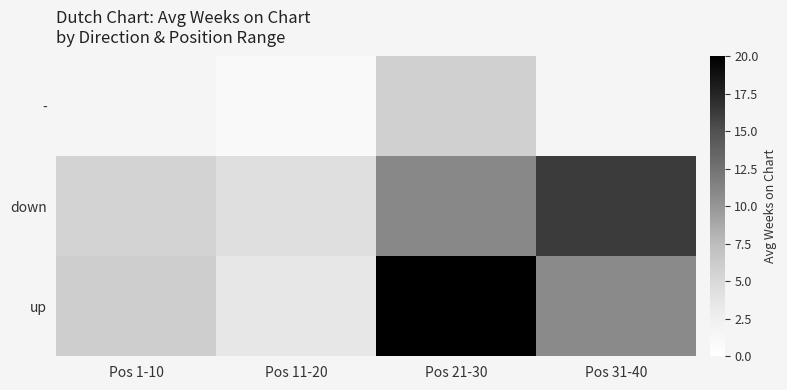

At how many categories does at least one series exceed 6?

2